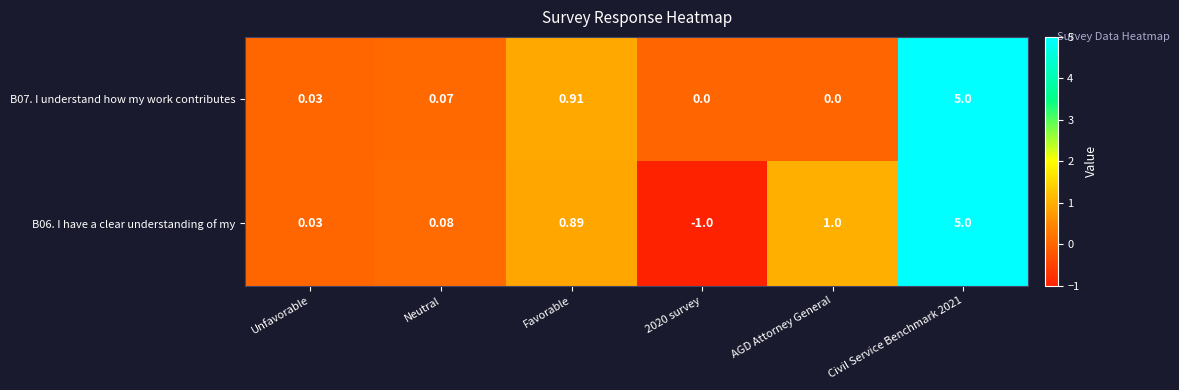

Rank the series by their average value, from highest to lowest.

B07. I understand how my work contributes, B06. I have a clear understanding of my